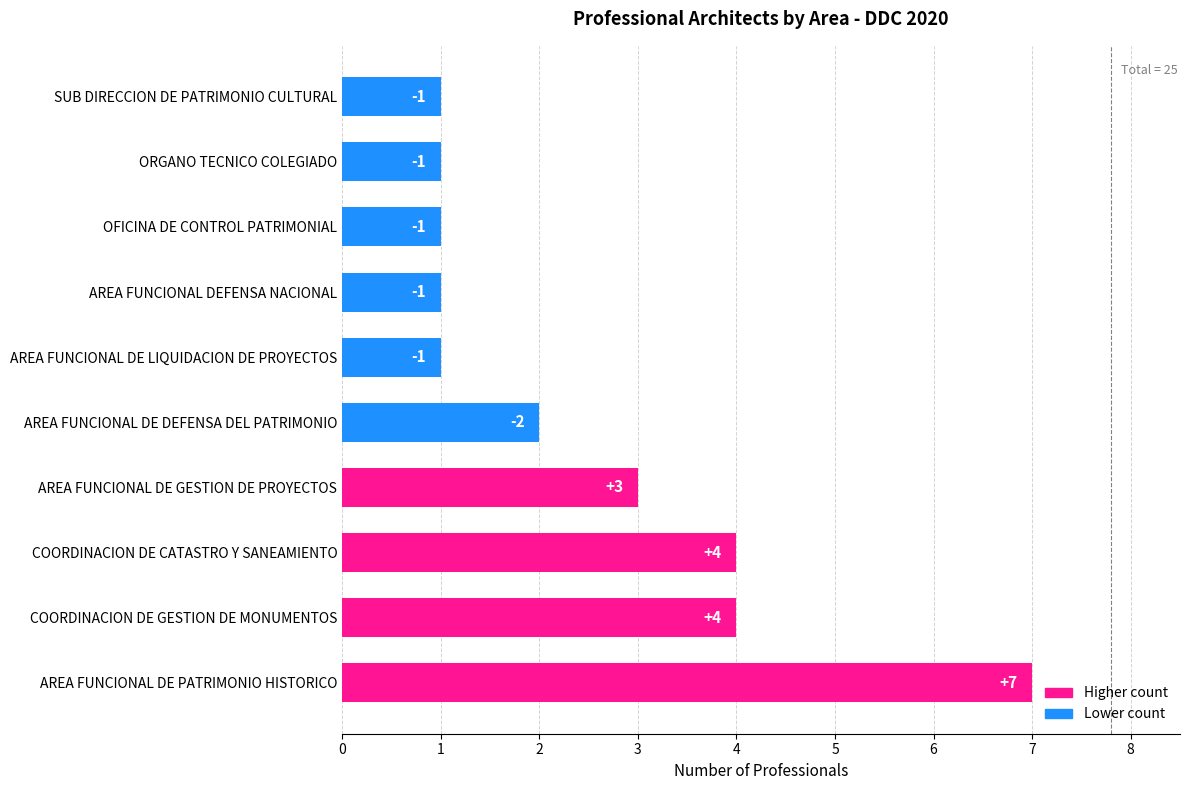

Does the chart contain any negative values?

No